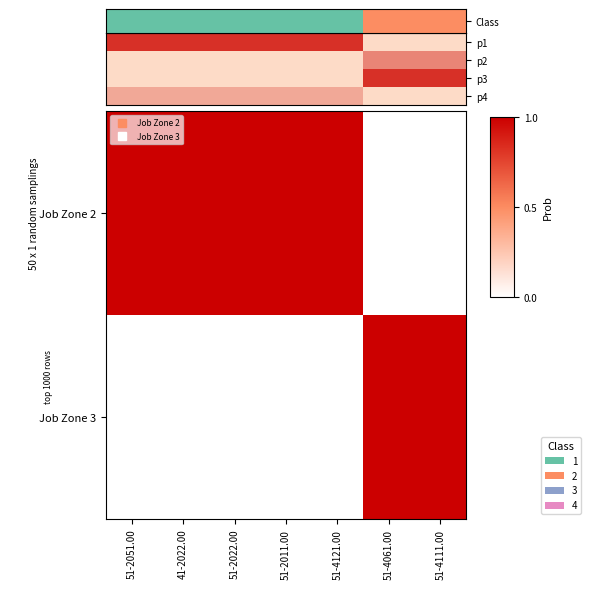

List the labels in order of p3 value, largest first.

51-4061.00, 51-4111.00, 51-2051.00, 41-2022.00, 51-2022.00, 51-2011.00, 51-4121.00